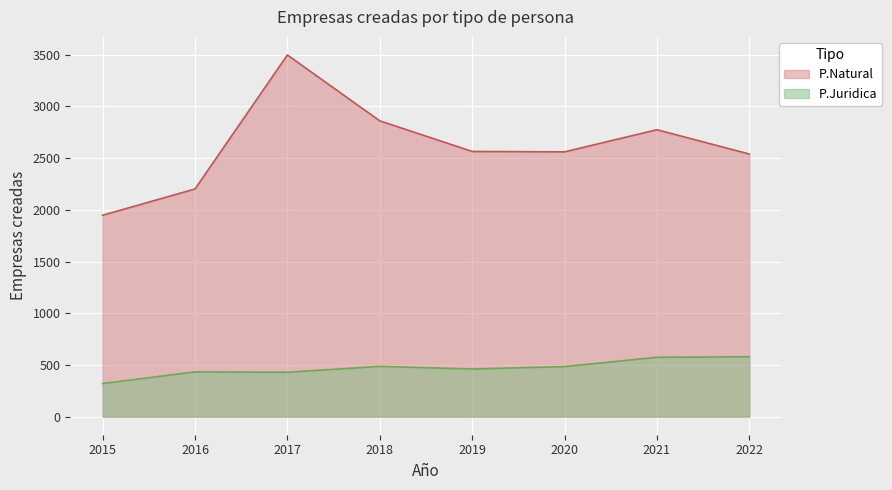

What is the total value across all series at 2021?

3349